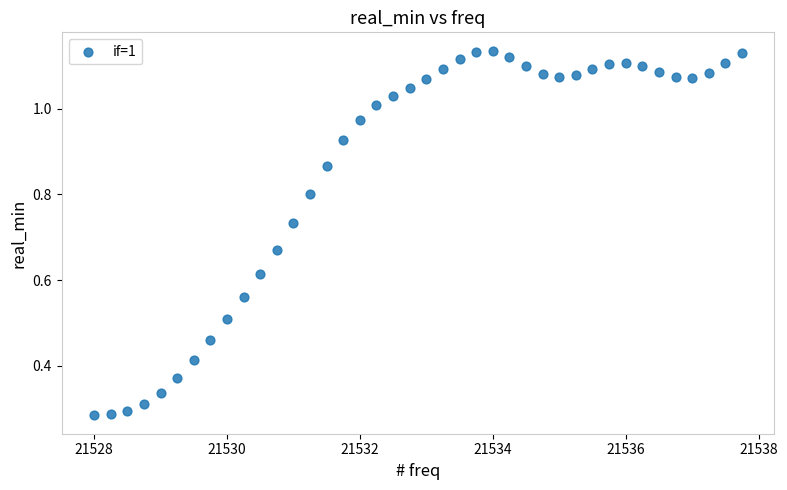

What is the range of X values (max minus min)?

9.8